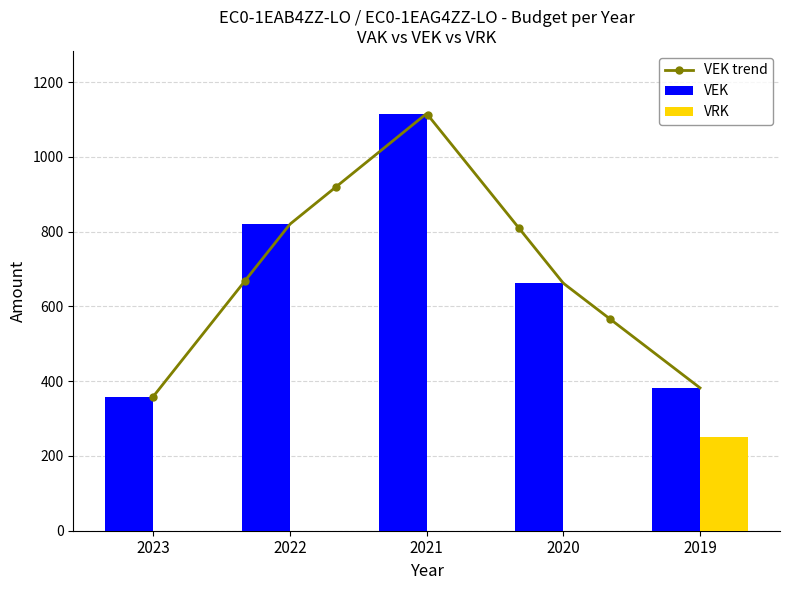

What is the difference between the highest and lowest values at 2022?

820